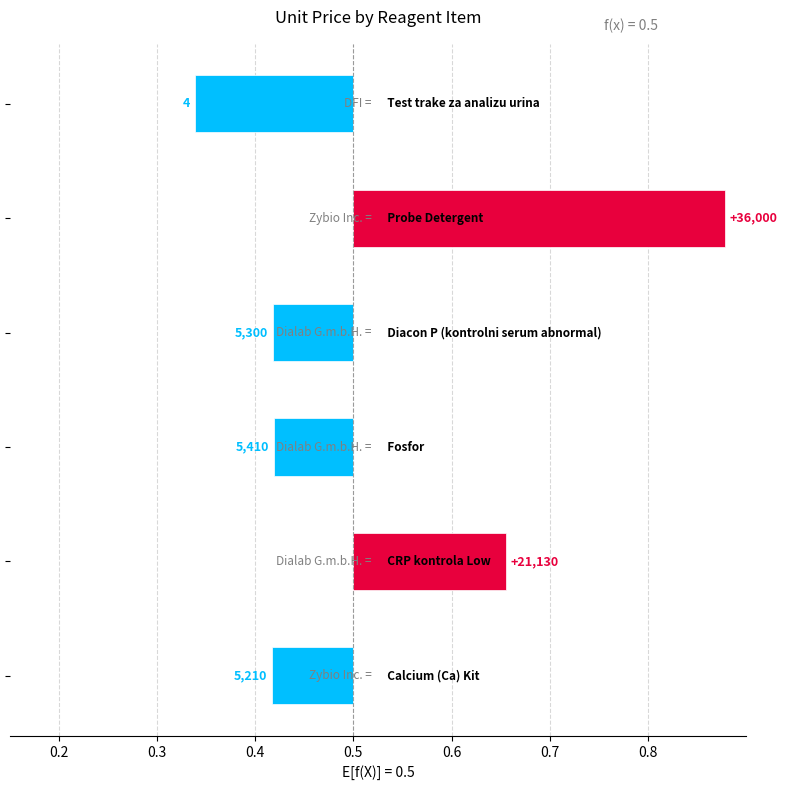

What is the difference between the maximum and minimum values?

0.5